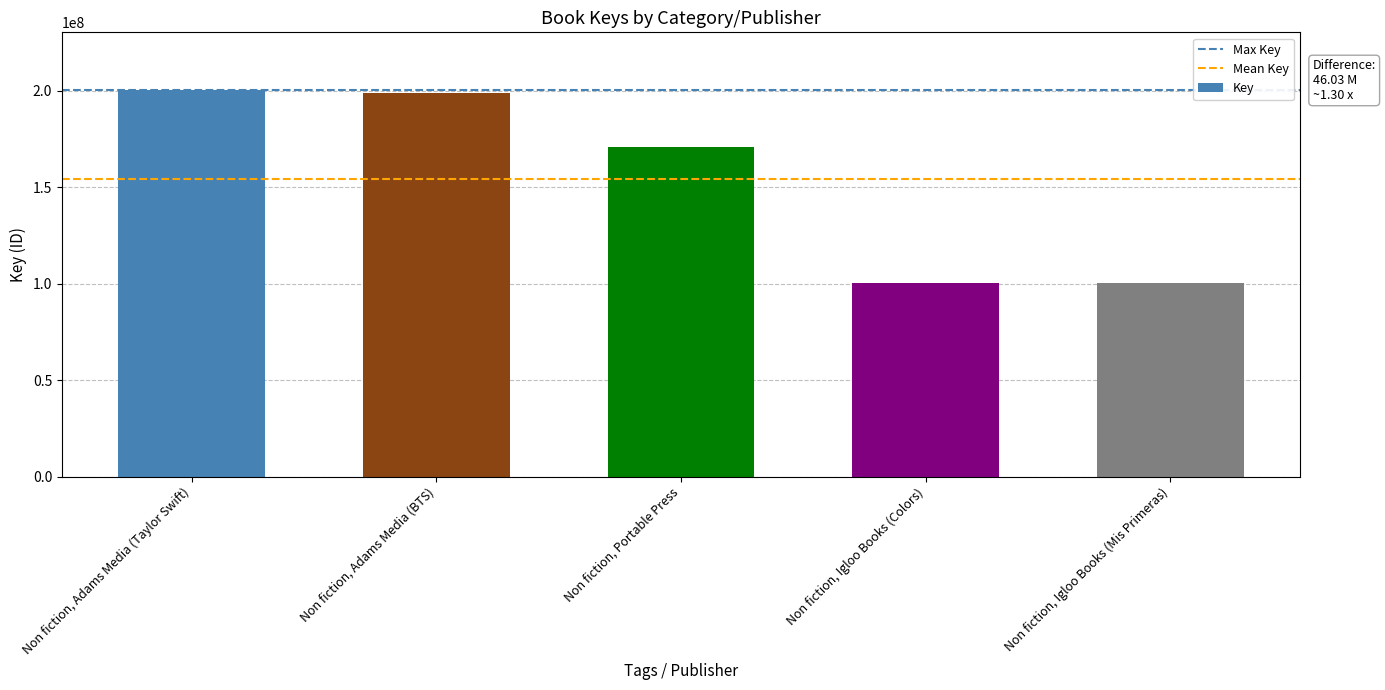

Rank the categories by value from lowest to highest.

Non fiction, Igloo Books (Colors), Non fiction, Igloo Books (Mis Primeras), Non fiction, Portable Press, Non fiction, Adams Media (BTS), Non fiction, Adams Media (Taylor Swift)